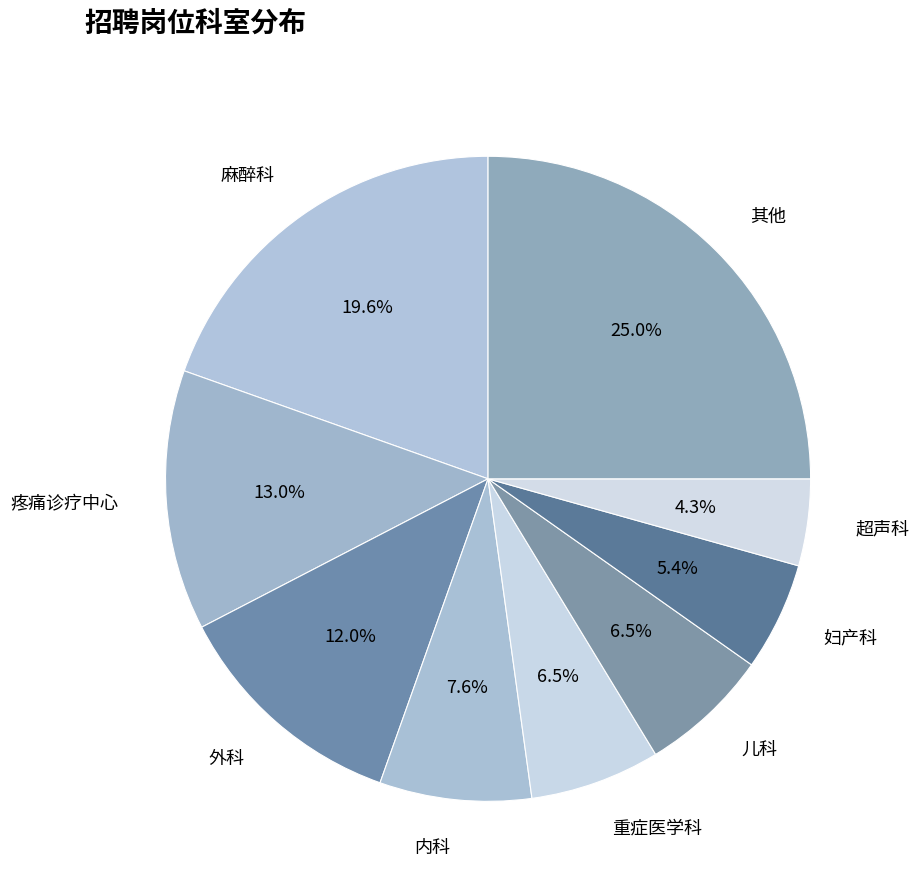

Does 麻醉科 represent more than half of the total?

No